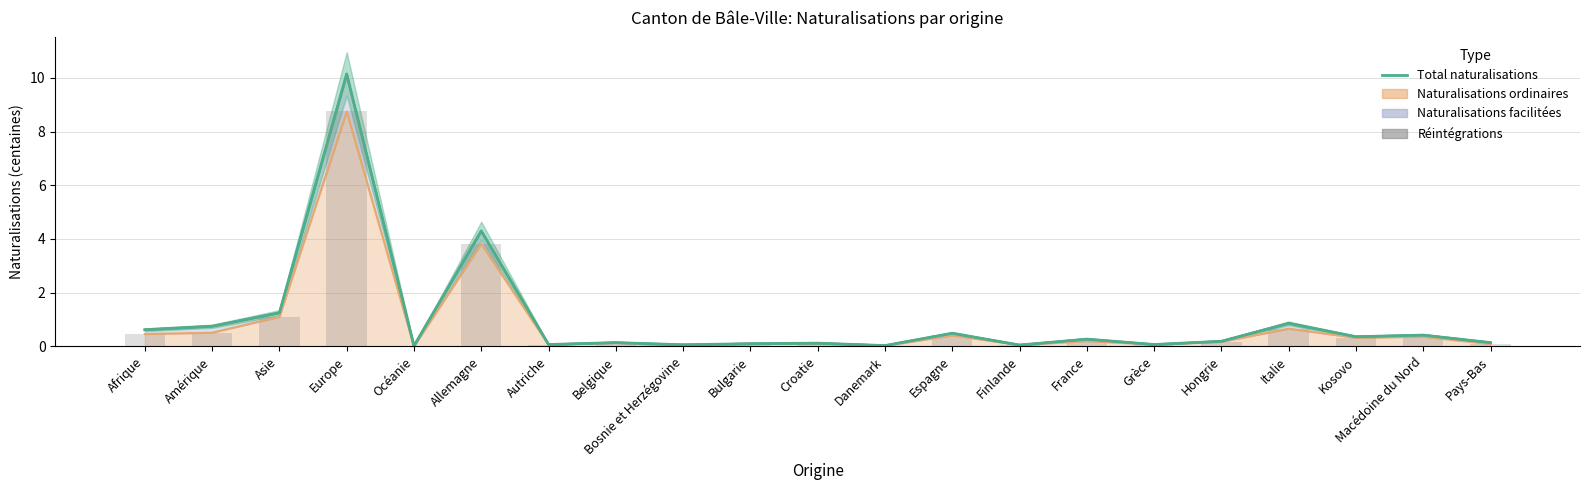

Are the bars horizontal?

No